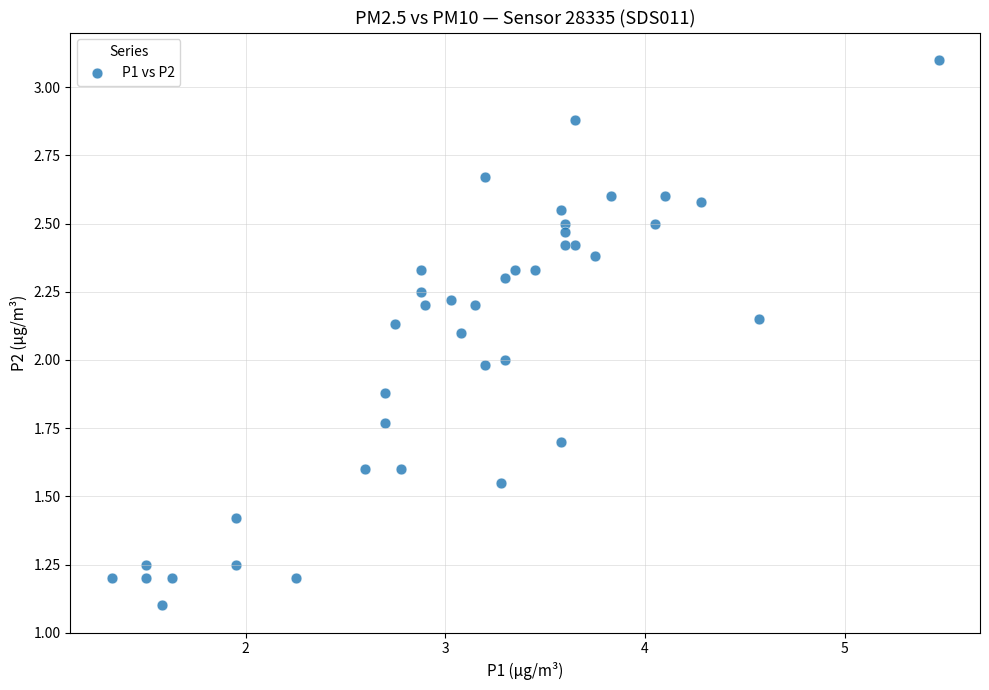

What is the range of X values (max minus min)?

4.1